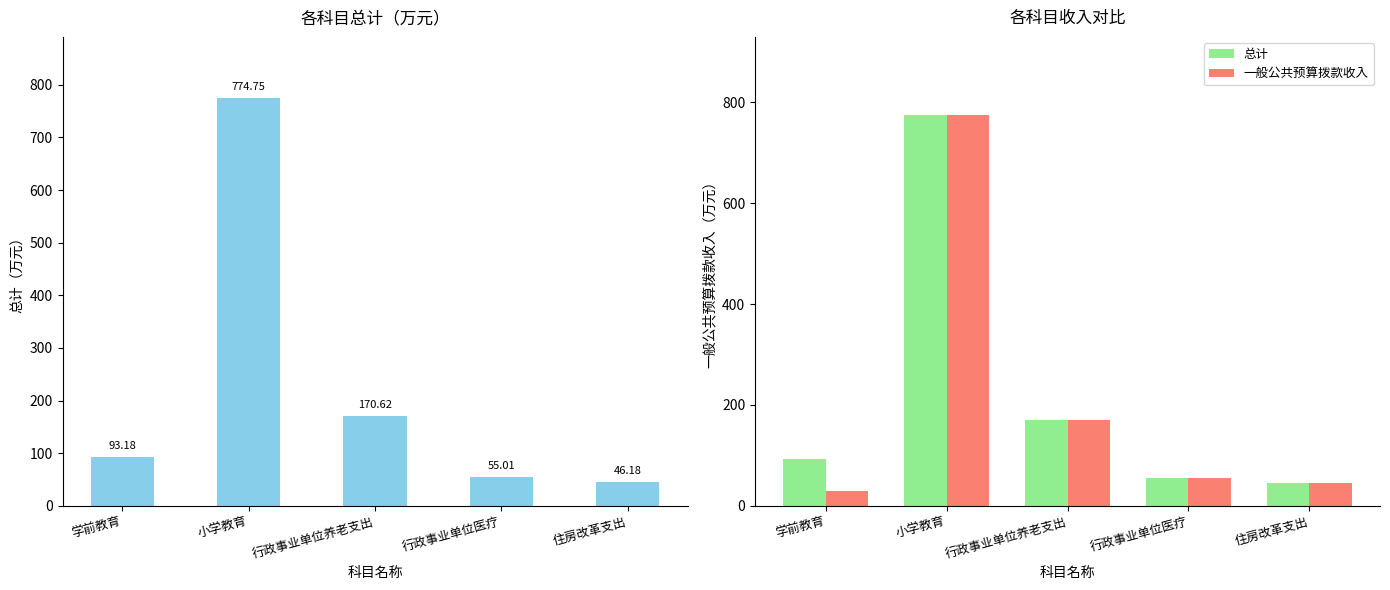

Reading right to left, what are all the values shown in this chart?

总计: 住房改革支出=46.2	行政事业单位医疗=55.0	行政事业单位养老支出=170.6	小学教育=774.8	学前教育=93.2
一般公共预算拨款收入: 住房改革支出=46.2	行政事业单位医疗=55.0	行政事业单位养老支出=170.6	小学教育=774.8	学前教育=29.5